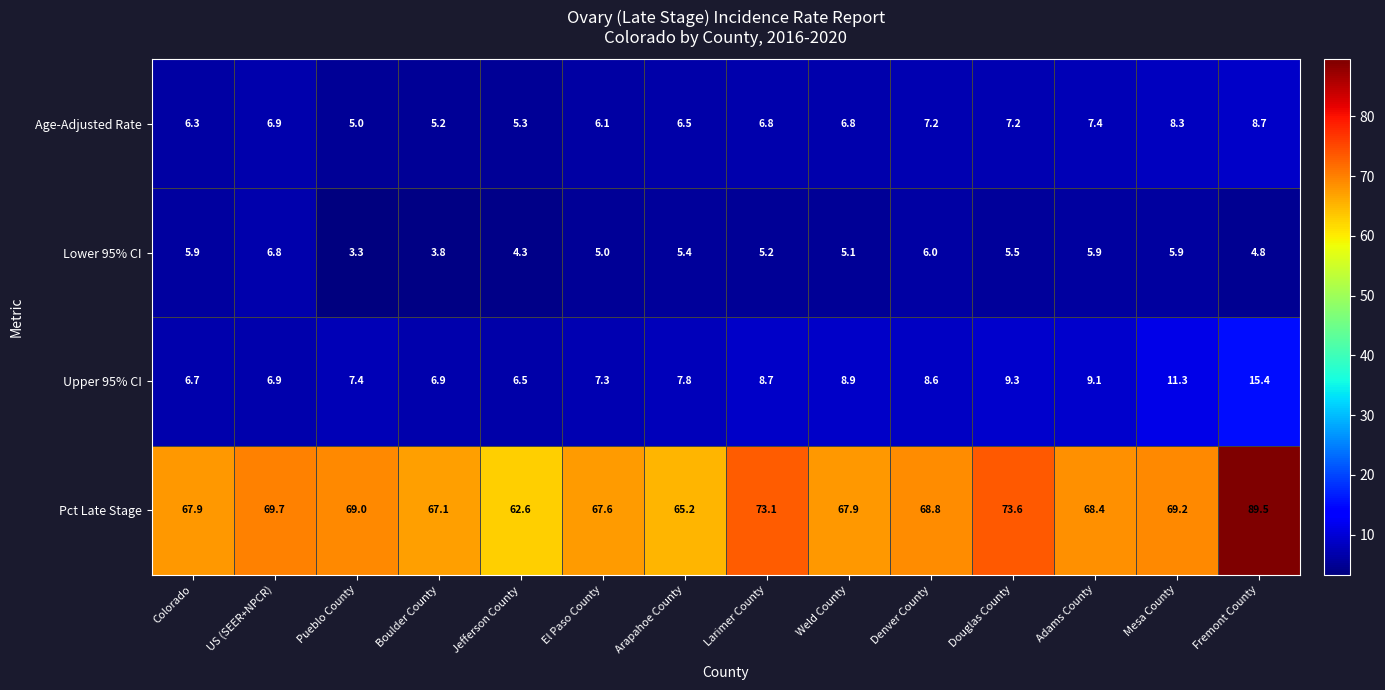

At Douglas County, list the series in order from smallest to largest.

Lower 95% CI, Age-Adjusted Rate, Upper 95% CI, Pct Late Stage